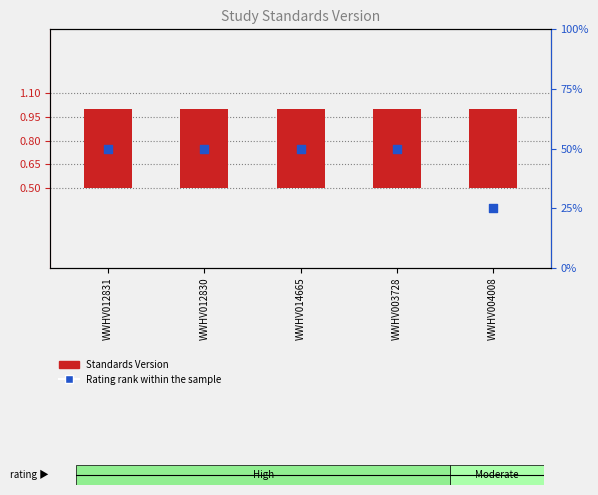

What are all the series names shown in the legend?

Standards Version, Rating rank within the sample